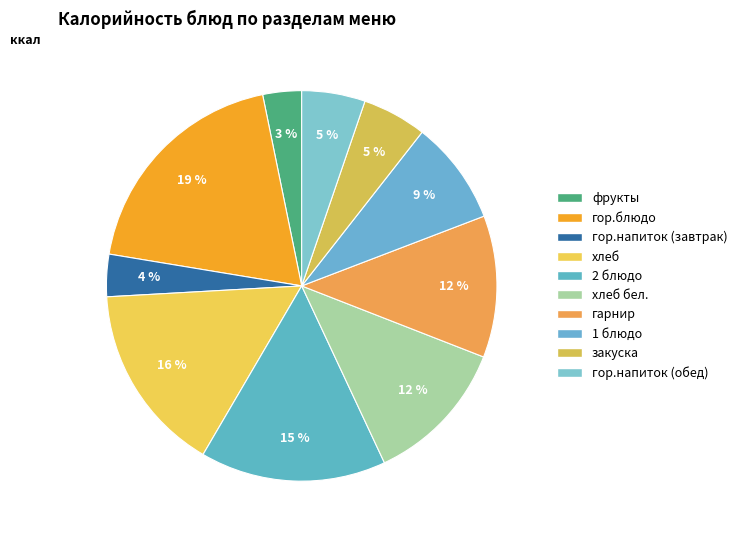

How many segments does this pie chart have?

10